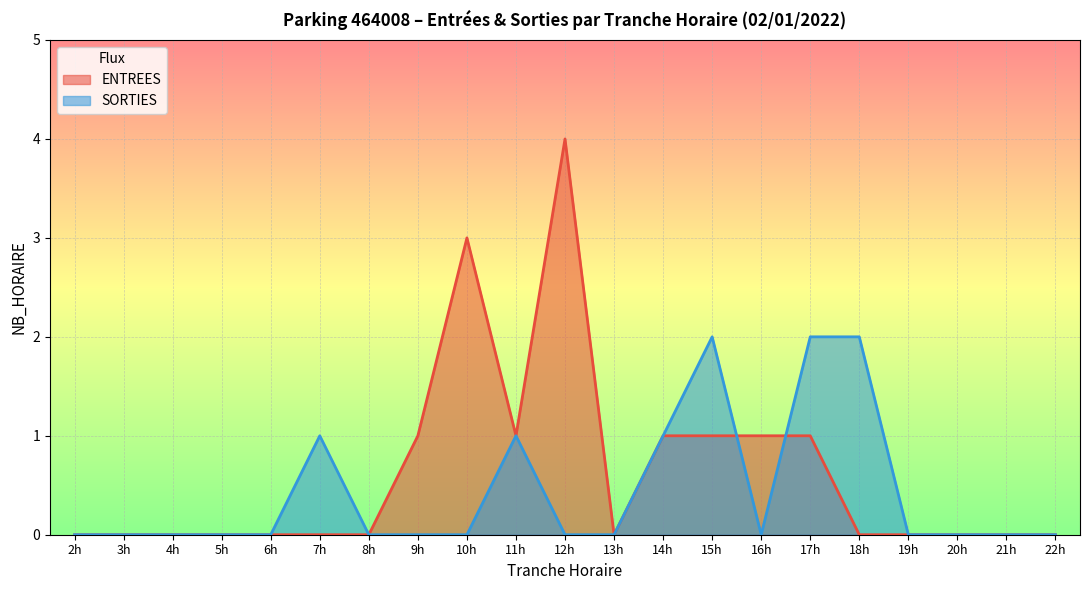

List the series in order of their peak value, highest first.

ENTREES, SORTIES